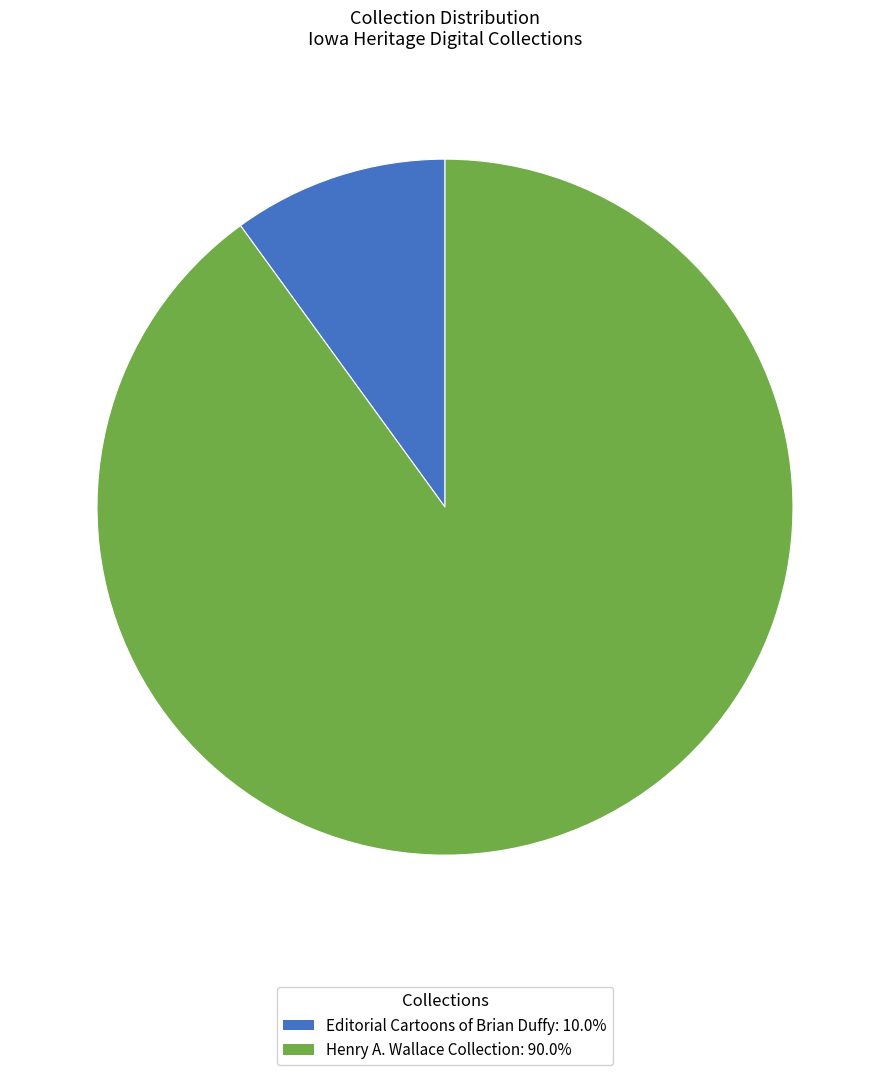

Is there any slice that represents more than half of the pie?

Yes